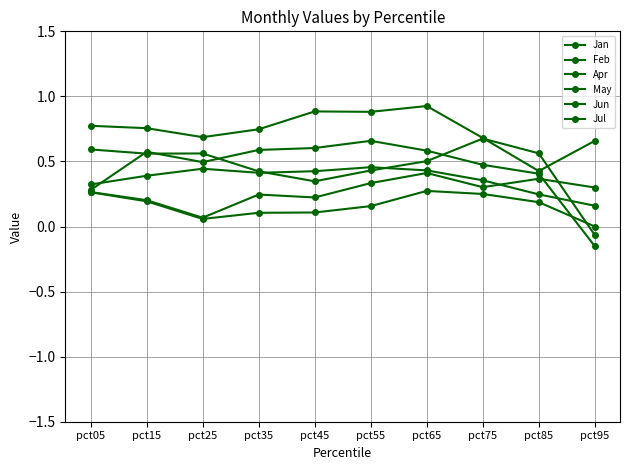

How many lines are shown in the chart?

6